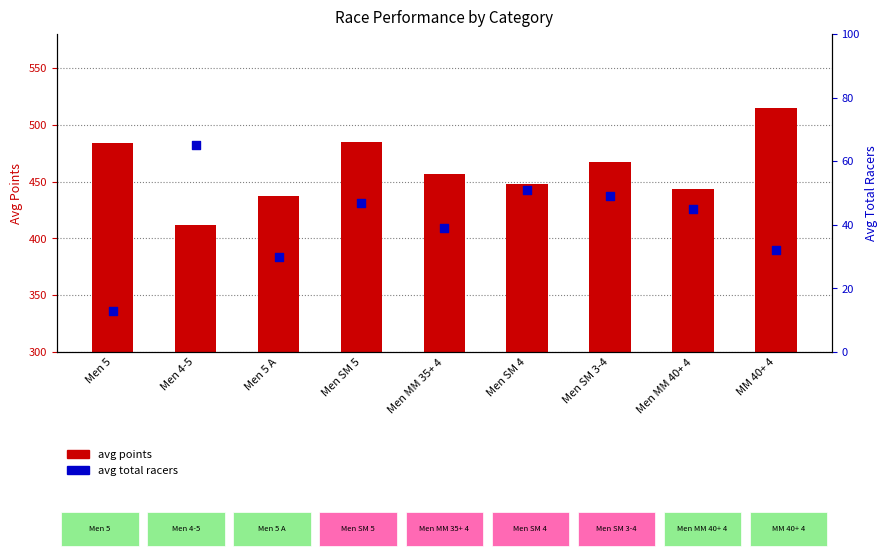

What are all the series names shown in the legend?

avg points, avg total racers